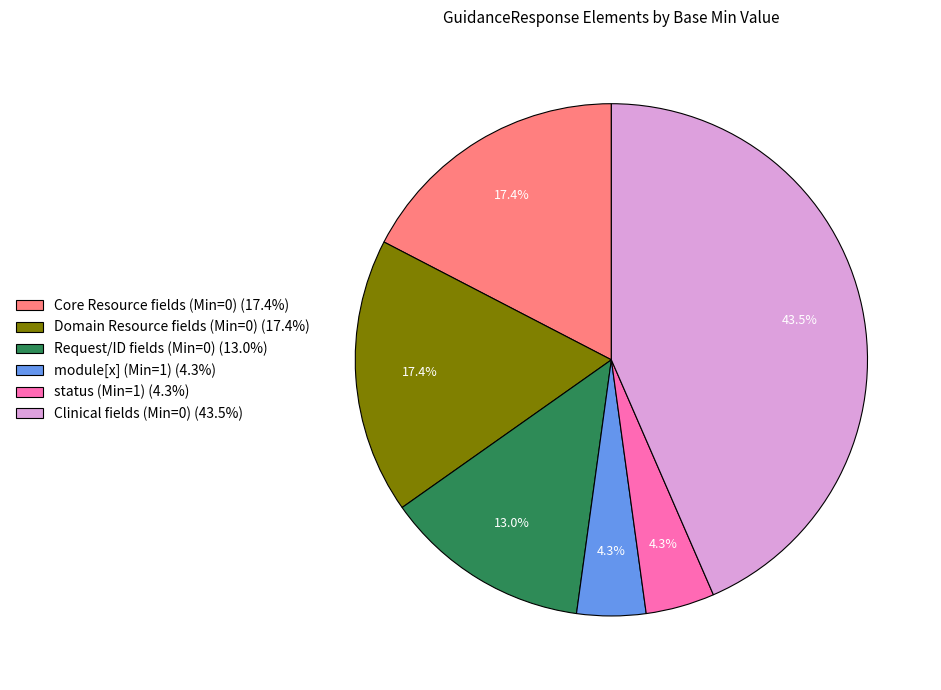

Is the sum of Clinical fields (Min=0) (43.5%) and module[x] (Min=1) (4.3%) greater than half?

No